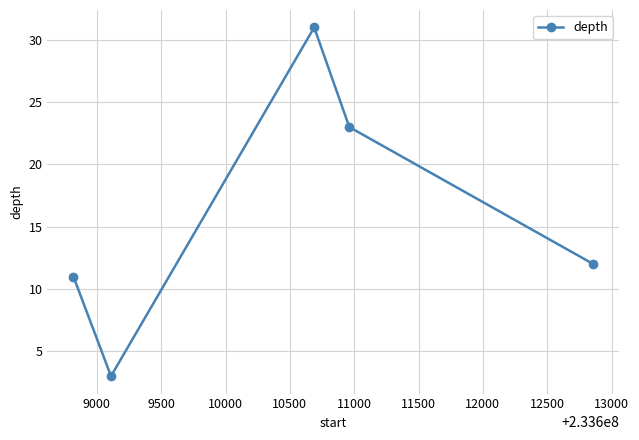

How many points are lower than both their immediate neighbors (excluding endpoints)?

1